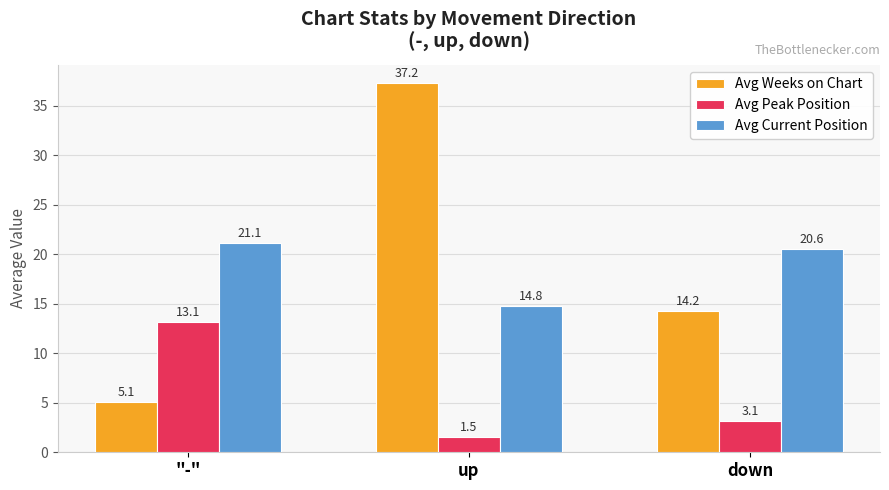

Which series has the largest range (max minus min)?

Avg Weeks on Chart